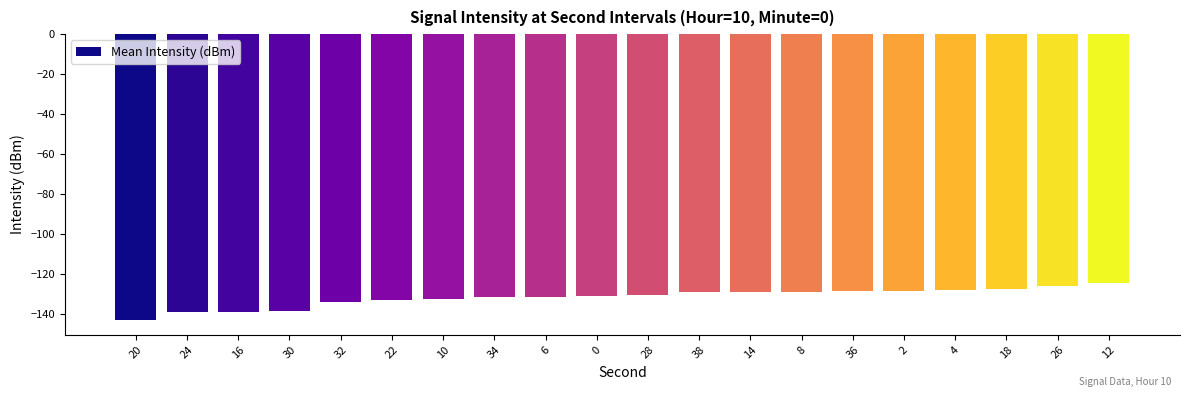

Which label corresponds to the smallest value in the chart?

20